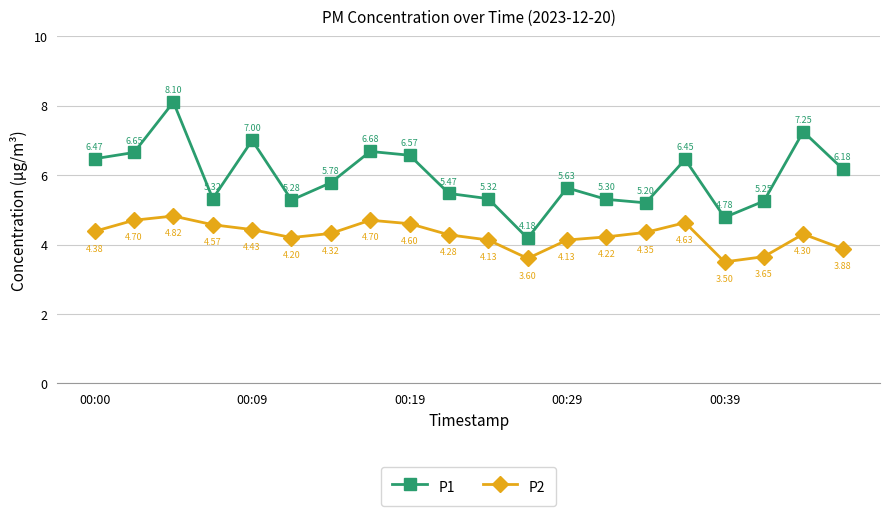

In P2, how many points are lower than both neighbors (excluding endpoints)?

3